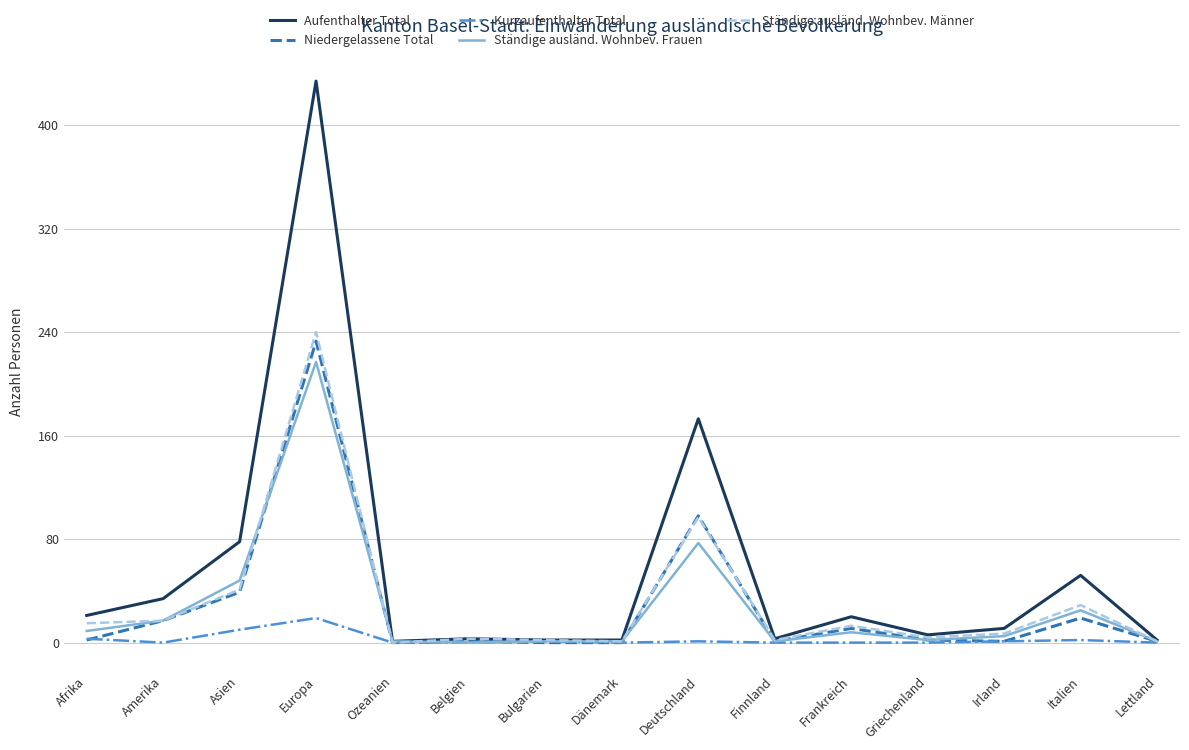

At which label does Ständige ausländ. Wohnbev. Frauen reach its peak?

Europa